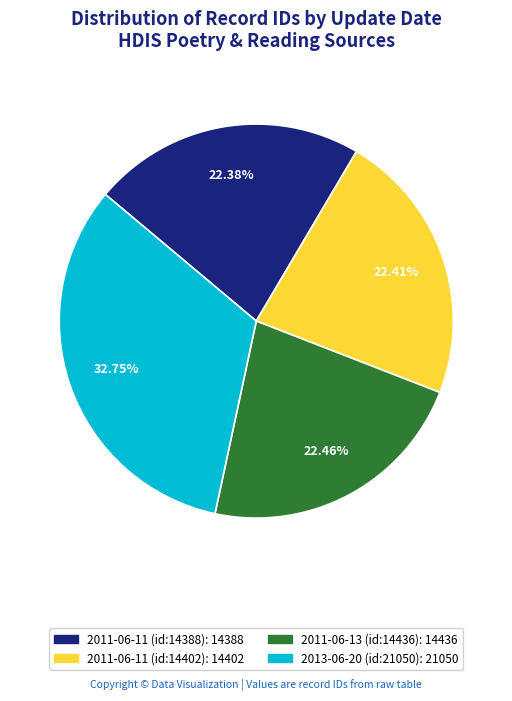

Approximately how many times larger is the value at 2011-06-11 (id:14402) compared to 2011-06-13 (id:14436)?

1.0